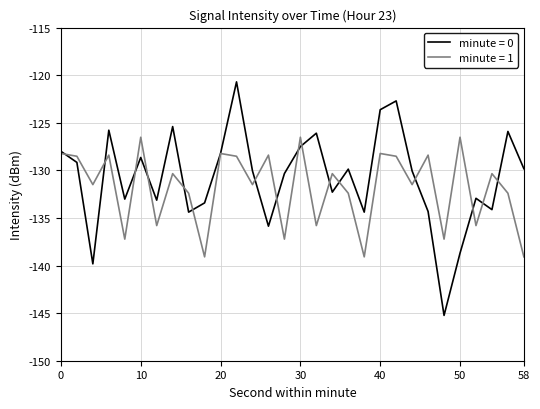

List the series in order of their peak value, highest first.

minute = 0, minute = 1